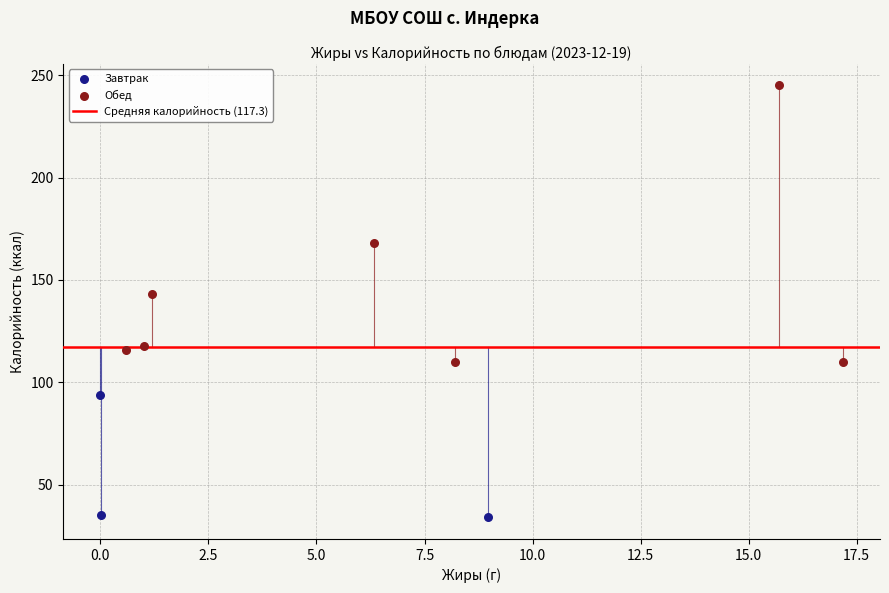

Which series contains the lowest Y value?

Завтрак